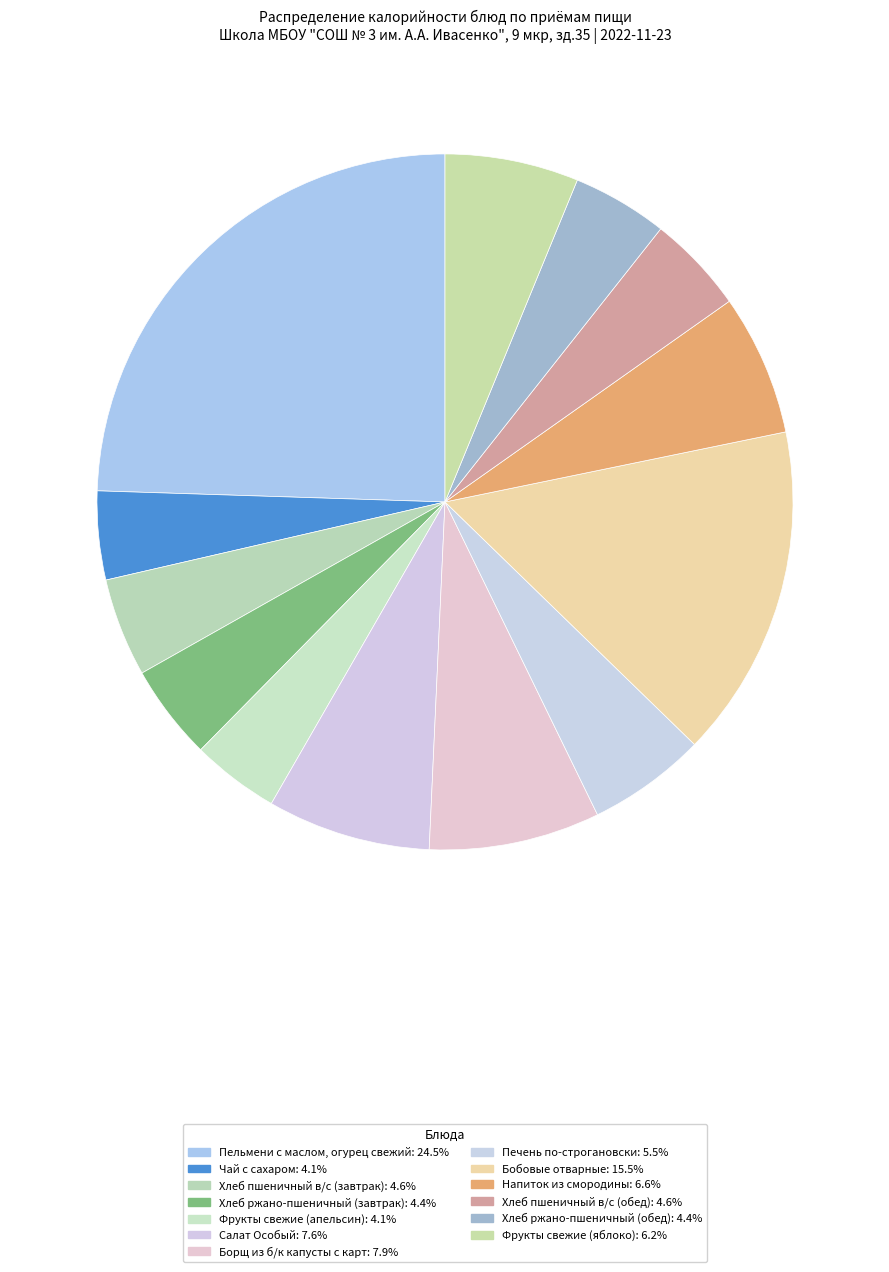

Count the number of slices in the pie.

13